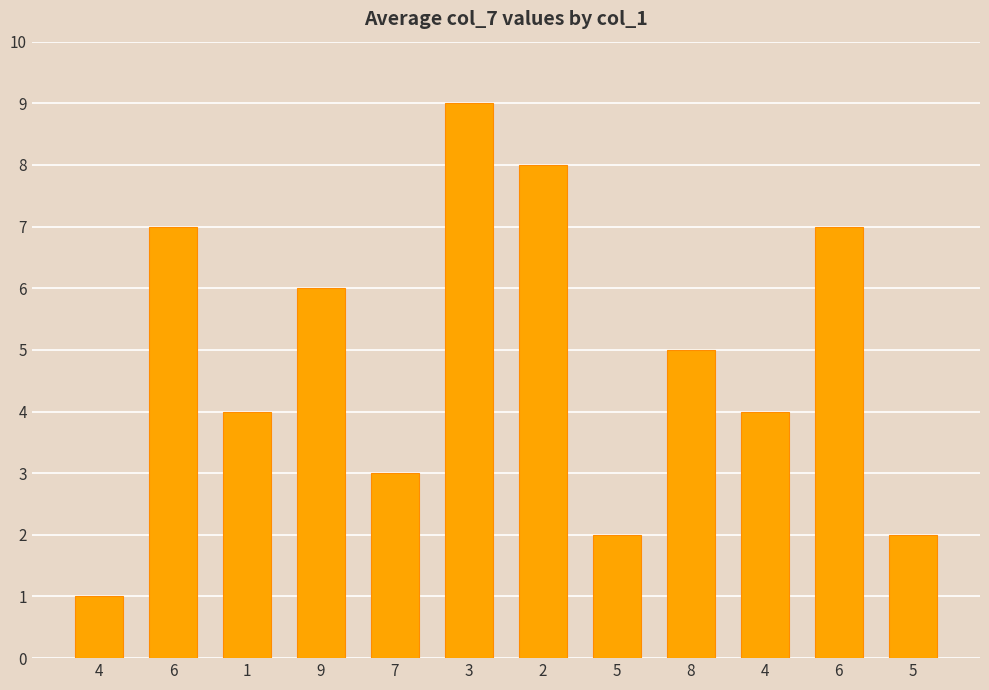

Where is the data nearest to the value 5?

8